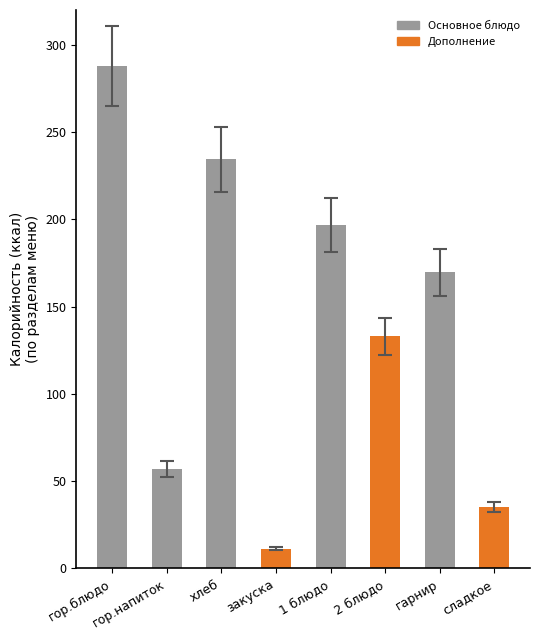

What is the value of the 1st bar from the left?

287.8